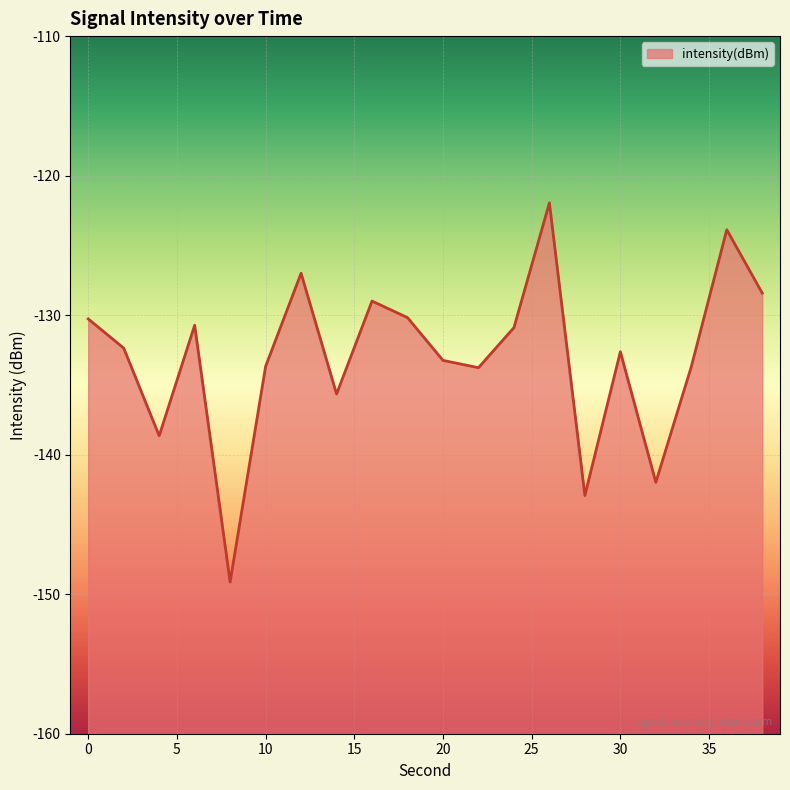

Which category has the lowest value across all series?

8